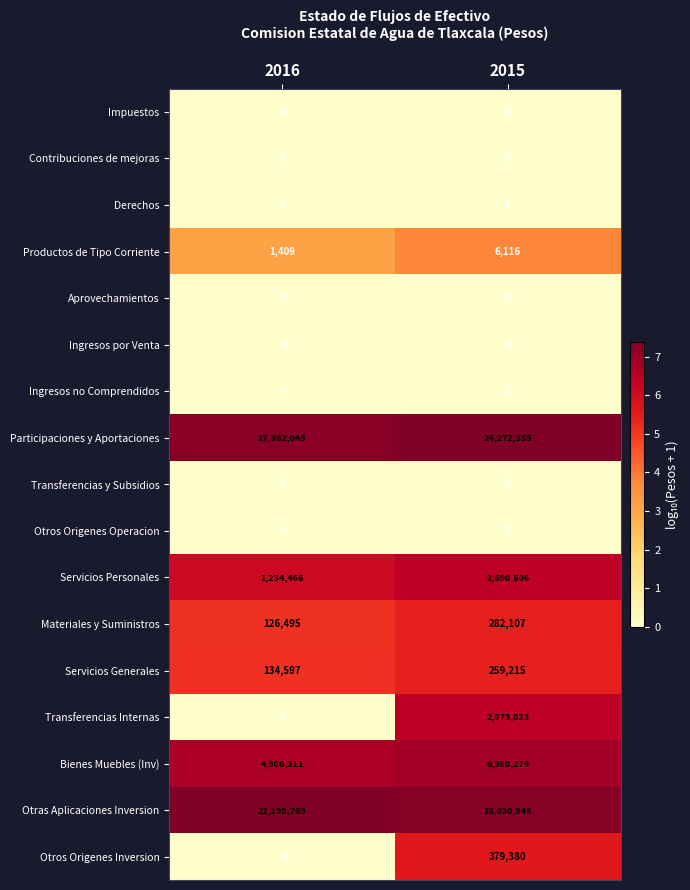

Which category has the lowest value in the Servicios Personales series?

2016